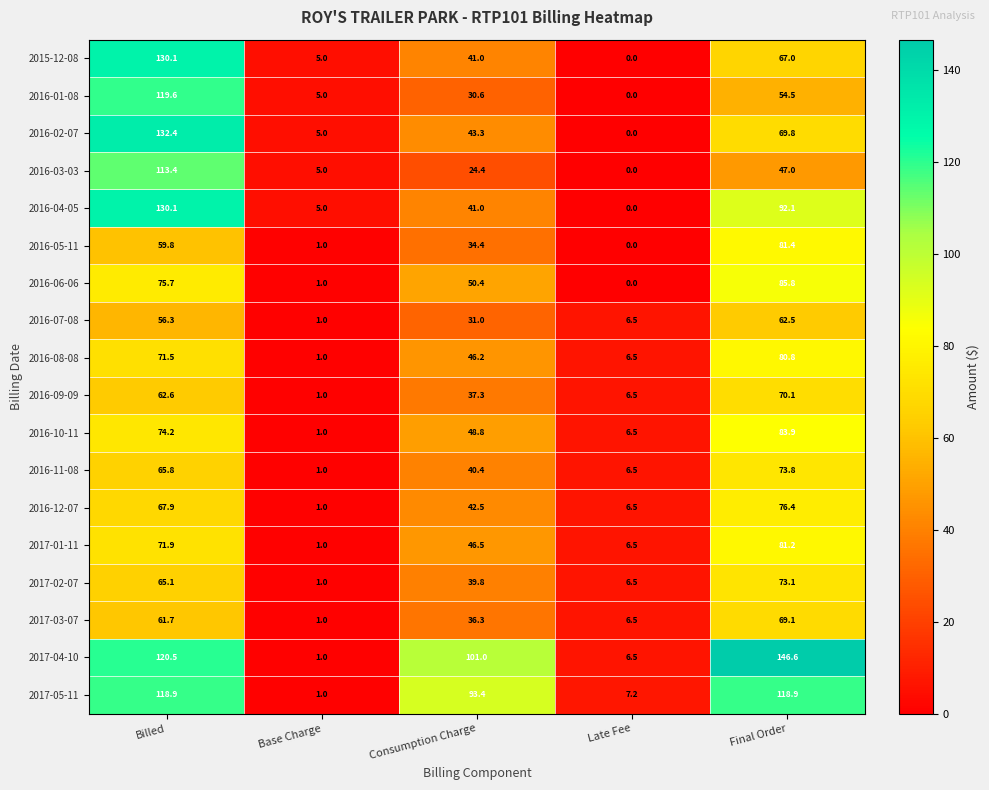

What is the sum of all 2016-08-08 values?

206.0